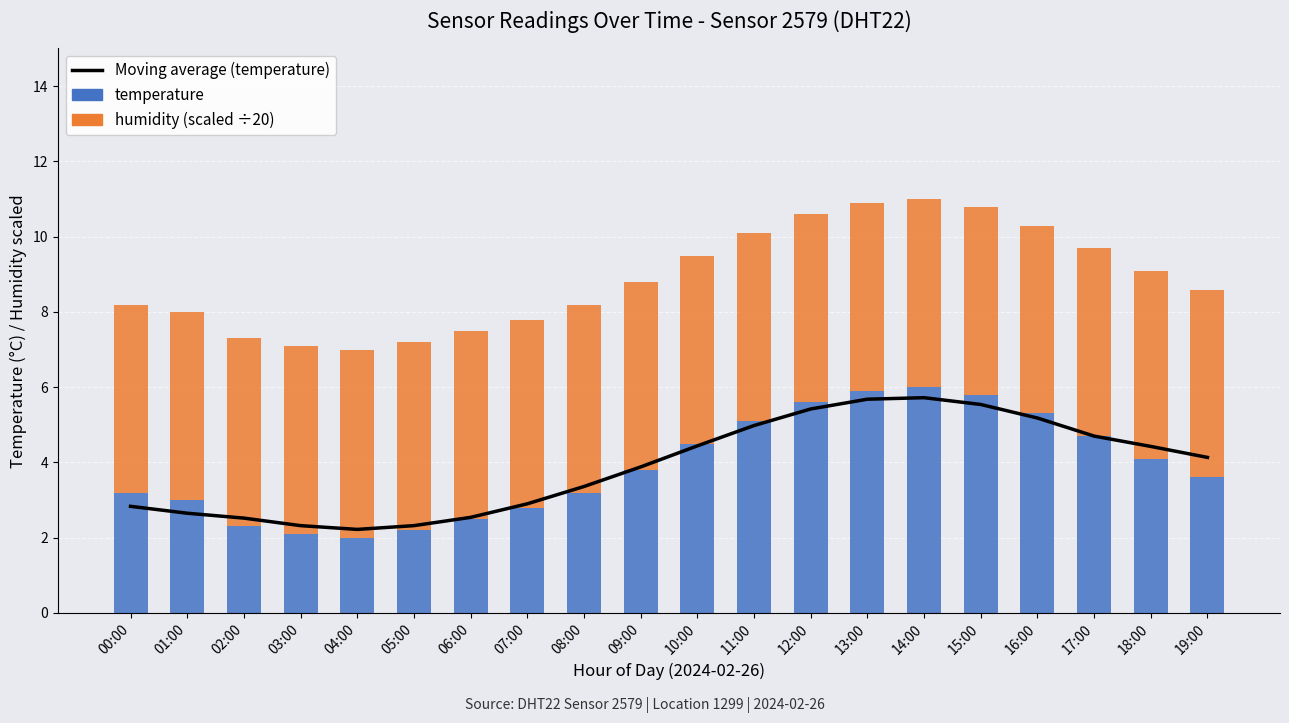

Is the value of humidity (scaled ÷20) at 05:00 greater than the value of temperature at 08:00?

Yes